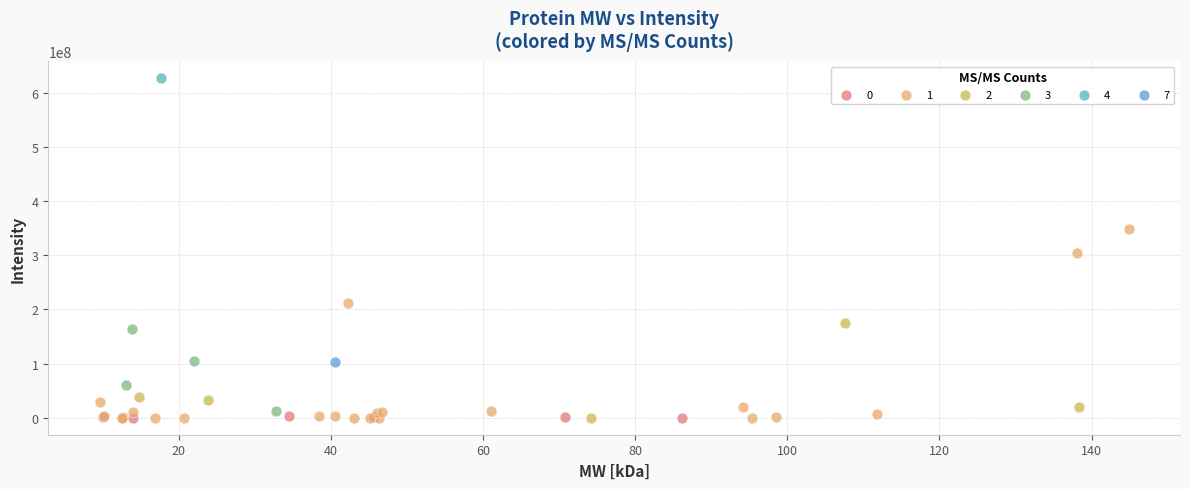

What are all the series names shown in the legend?

0, 1, 2, 3, 4, 7